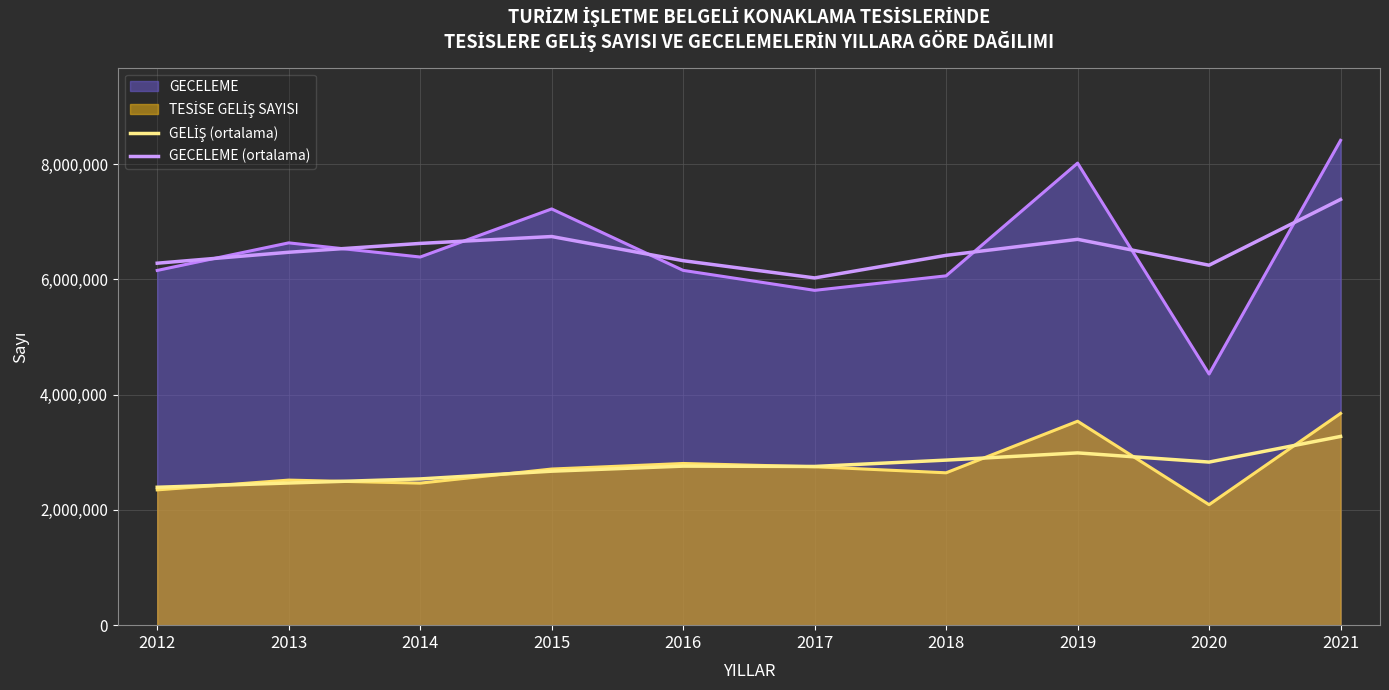

At which category is the sum across all series the highest?

2021